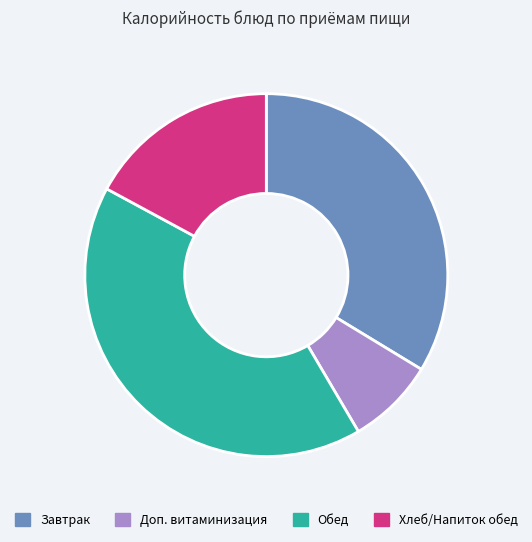

Rank the categories by value from lowest to highest.

Доп. витаминизация, Хлеб/Напиток обед, Завтрак, Обед